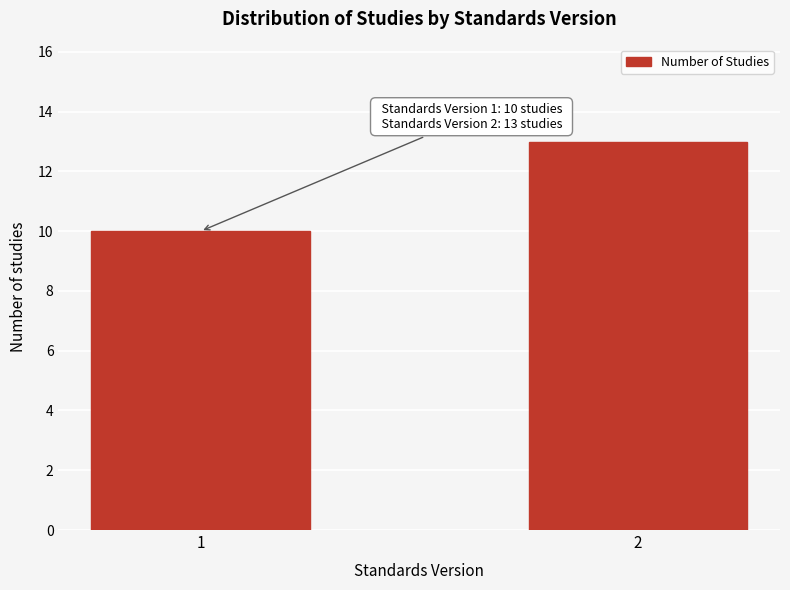

Reading left to right, extract all data points from this chart.

10	13